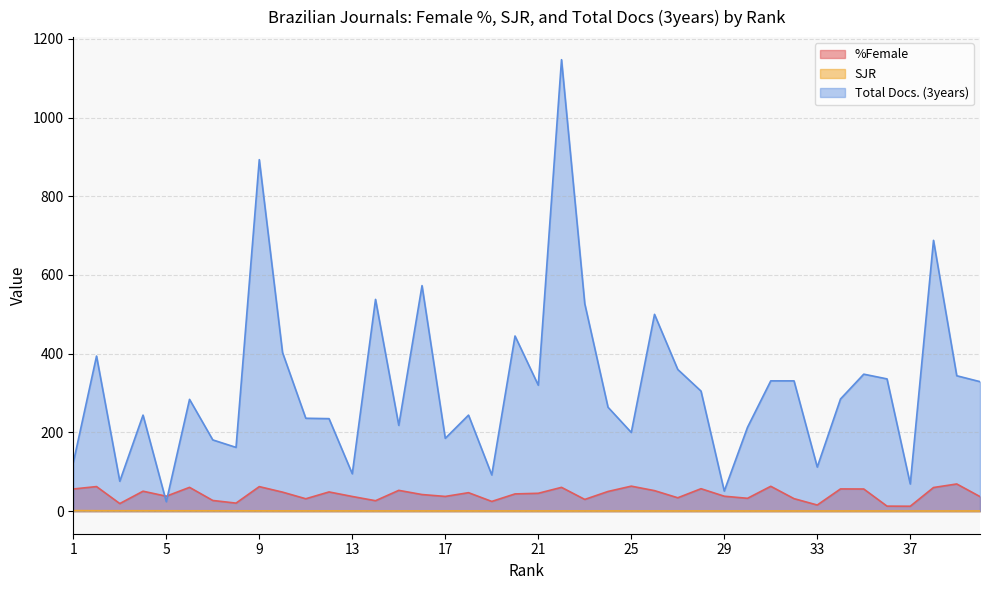

Which series has the largest total across all categories?

Total Docs. (3years)